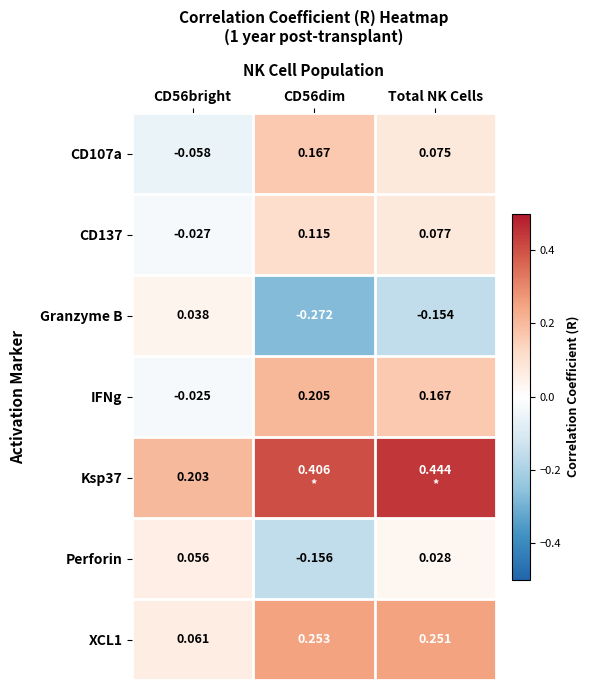

What is the minimum value for Granzyme B?

-0.3